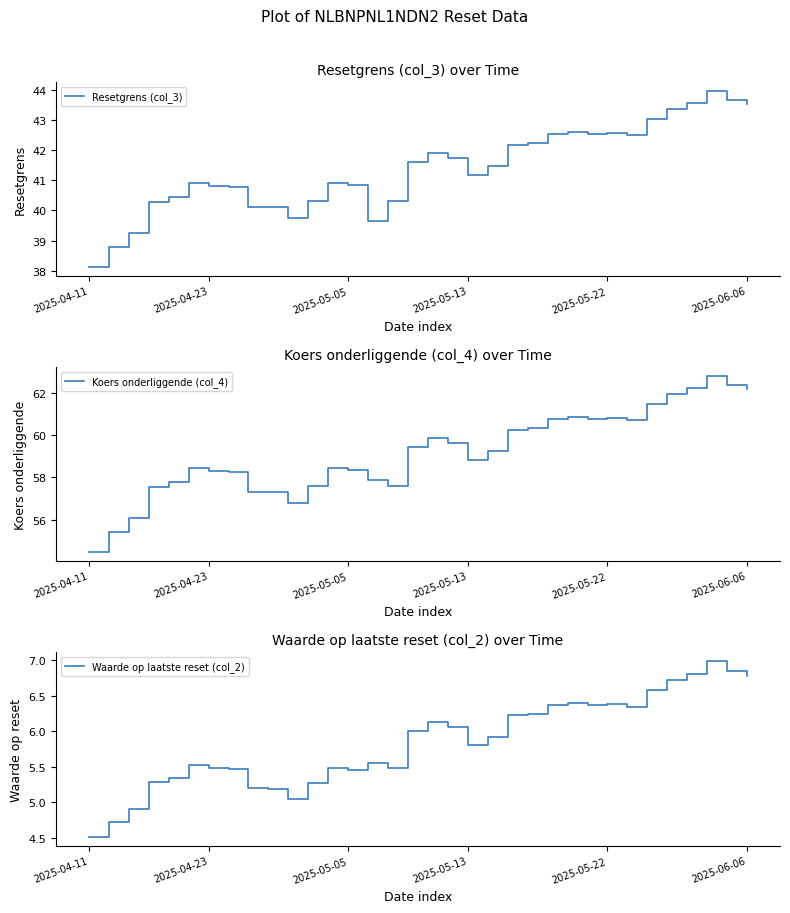

What is the highest value of the Resetgrens (col_3) series?

43.9